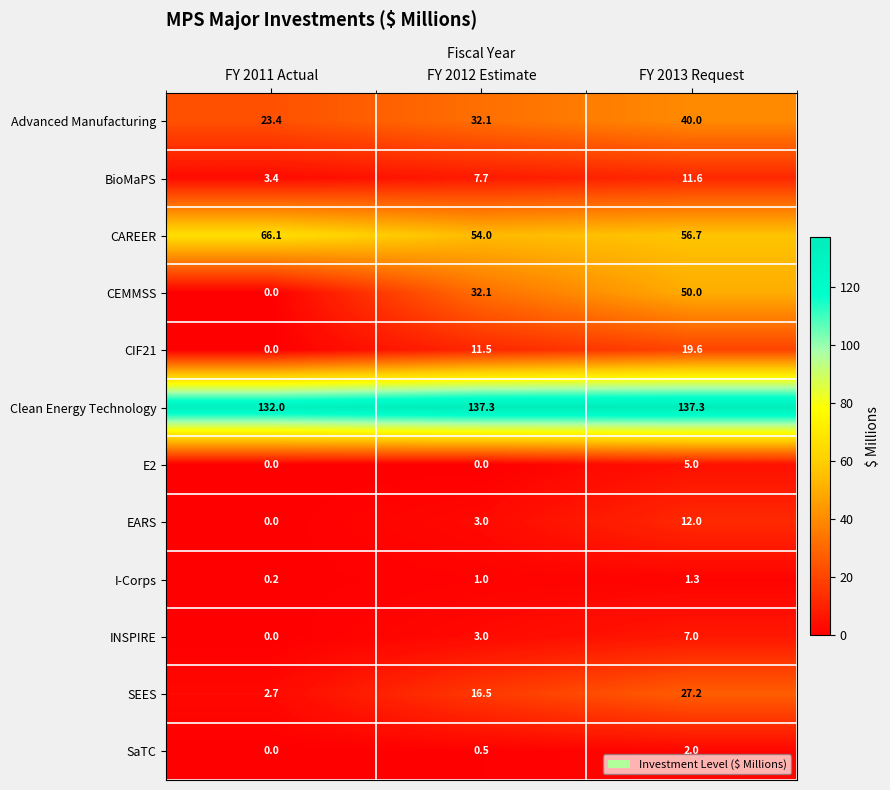

What is the greatest value displayed?

137.3